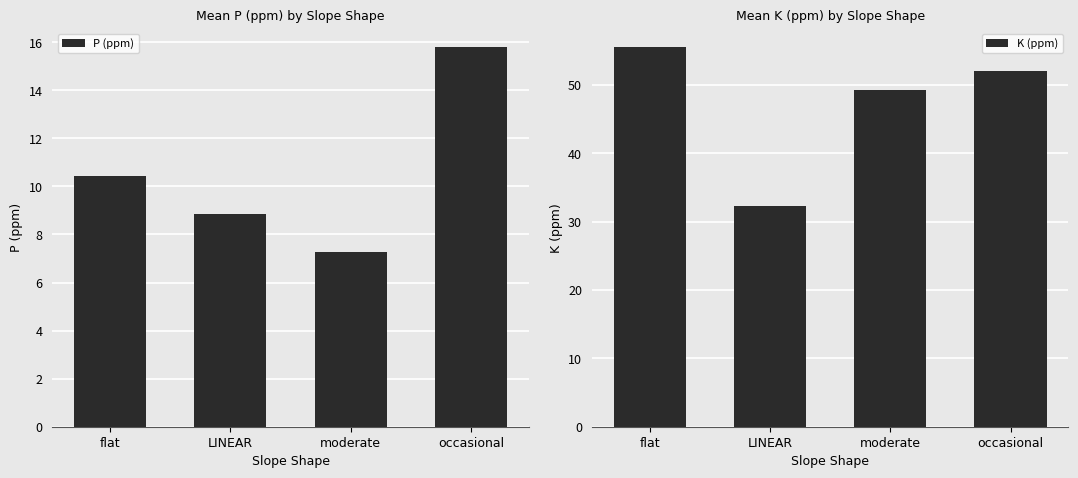

Reading left to right, what are all the values shown in this chart?

P (ppm): flat=10.5	LINEAR=8.9	moderate=7.3	occasional=15.8
K (ppm): flat=55.5	LINEAR=32.3	moderate=49.3	occasional=52.0